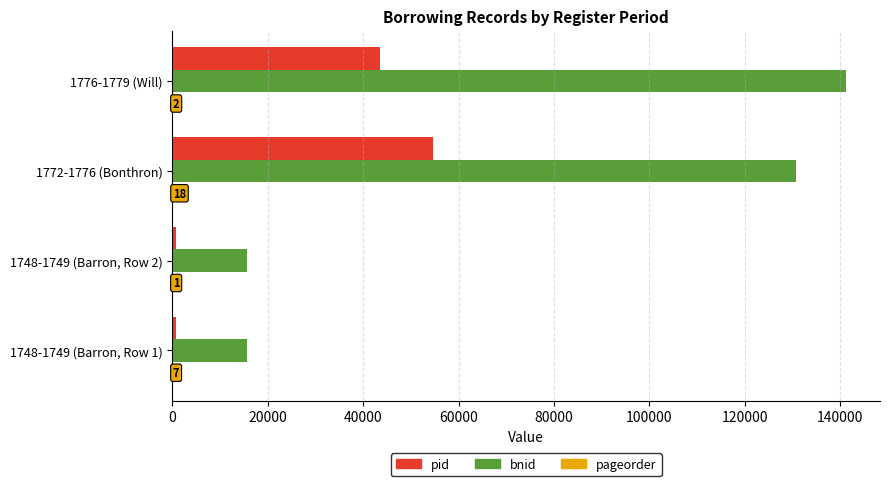

Which series has the largest total across all categories?

bnid